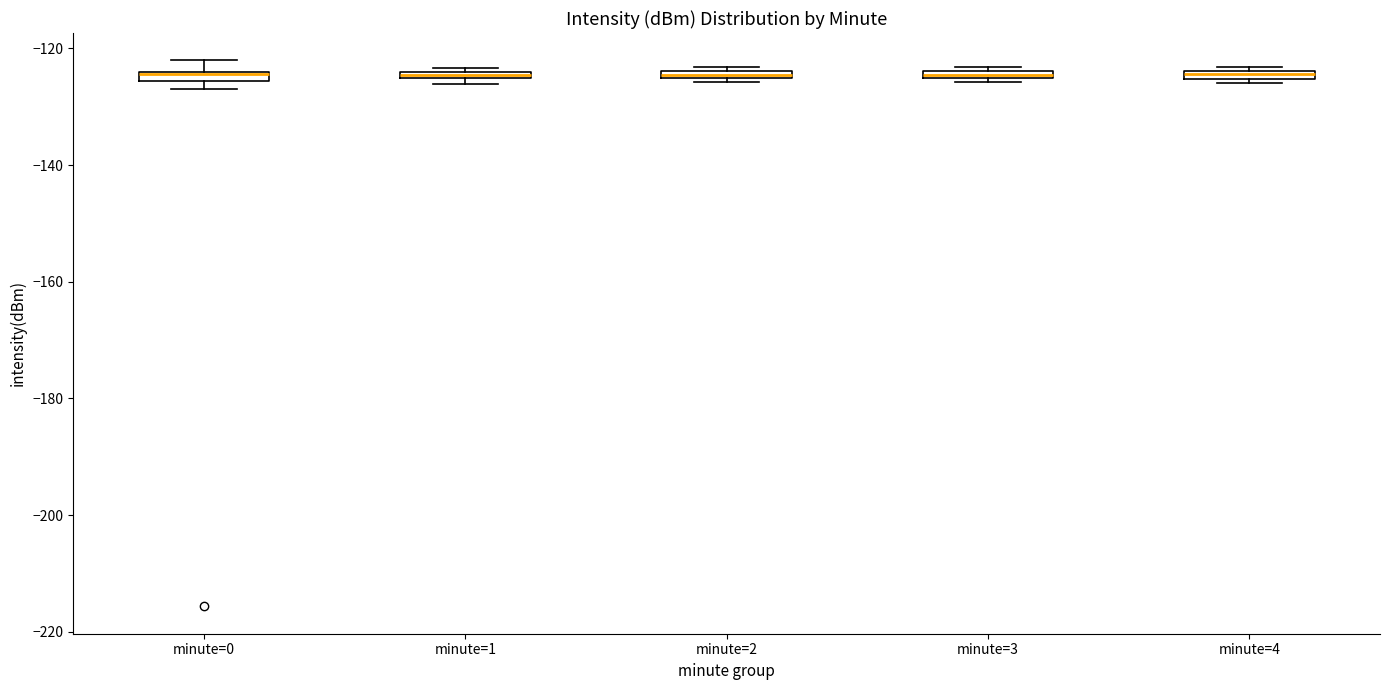

Where is the lower edge of the box for minute=2 on the y-axis? The values are not printed on the chart, so give them approximately, as read against the axis.

-126